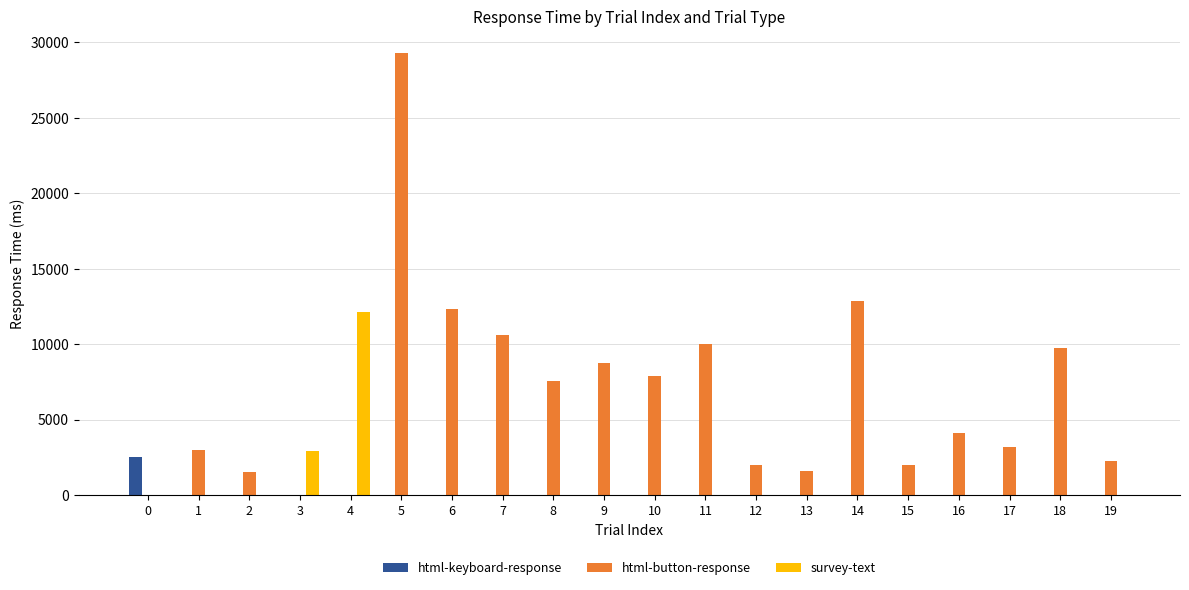

Is it true that survey-text equals 0.0 at 15?

True